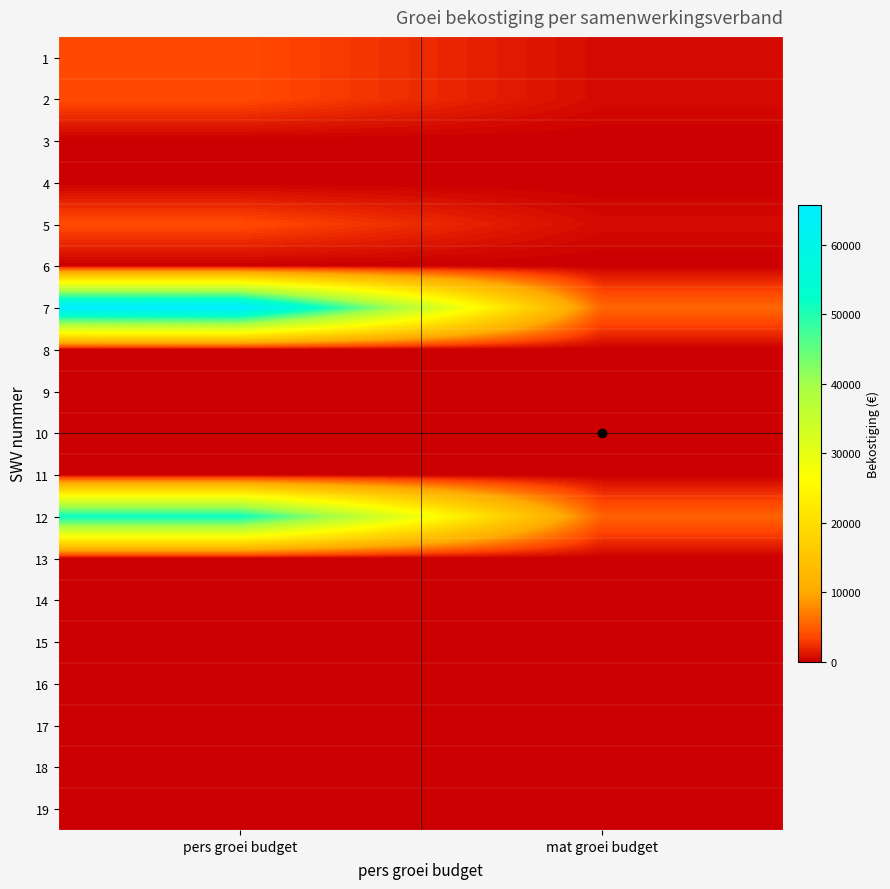

Reading left to right, extract all data points from this chart.

1: pers groei budget=3783.6	mat groei budget=639.4
2: pers groei budget=3783.6	mat groei budget=639.4
3: pers groei budget=0.0	mat groei budget=0.0
4: pers groei budget=0.0	mat groei budget=0.0
5: pers groei budget=3783.6	mat groei budget=639.4
6: pers groei budget=0.0	mat groei budget=0.0
7: pers groei budget=65699.0	mat groei budget=5557.6
8: pers groei budget=0.0	mat groei budget=0.0
9: pers groei budget=0.0	mat groei budget=0.0
10: pers groei budget=0.0	mat groei budget=0.0
11: pers groei budget=0.0	mat groei budget=0.0
12: pers groei budget=51951.5	mat groei budget=5337.7
13: pers groei budget=0.0	mat groei budget=0.0
14: pers groei budget=0.0	mat groei budget=0.0
15: pers groei budget=0.0	mat groei budget=0.0
16: pers groei budget=0.0	mat groei budget=0.0
17: pers groei budget=0.0	mat groei budget=0.0
18: pers groei budget=0.0	mat groei budget=0.0
19: pers groei budget=0.0	mat groei budget=0.0